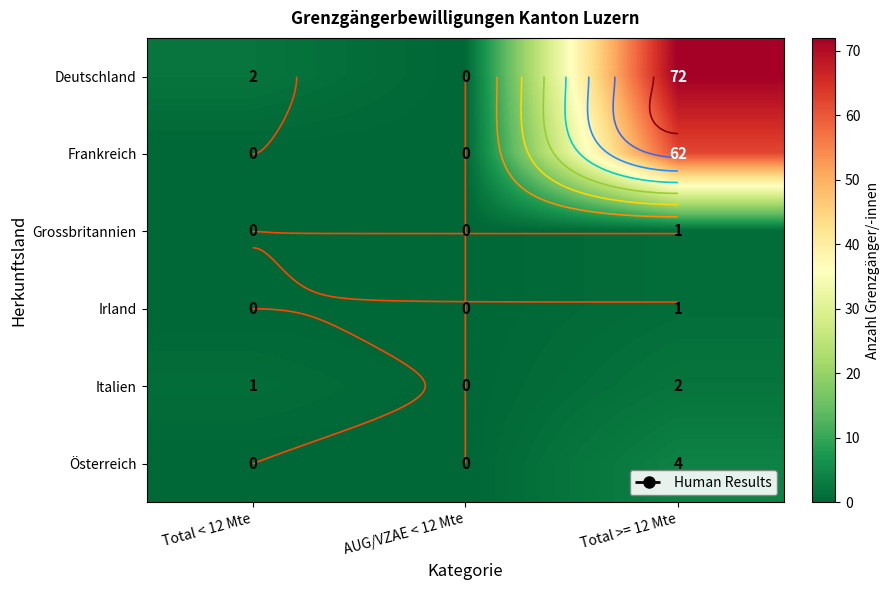

What is the maximum value shown in the chart?

72